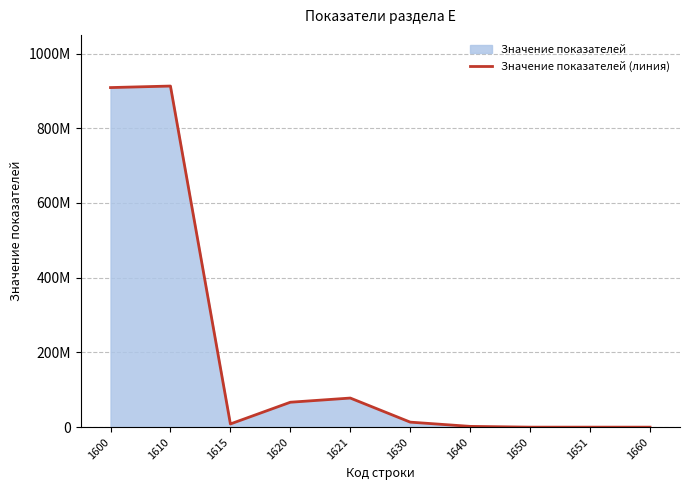

How many lines are shown in the chart?

1